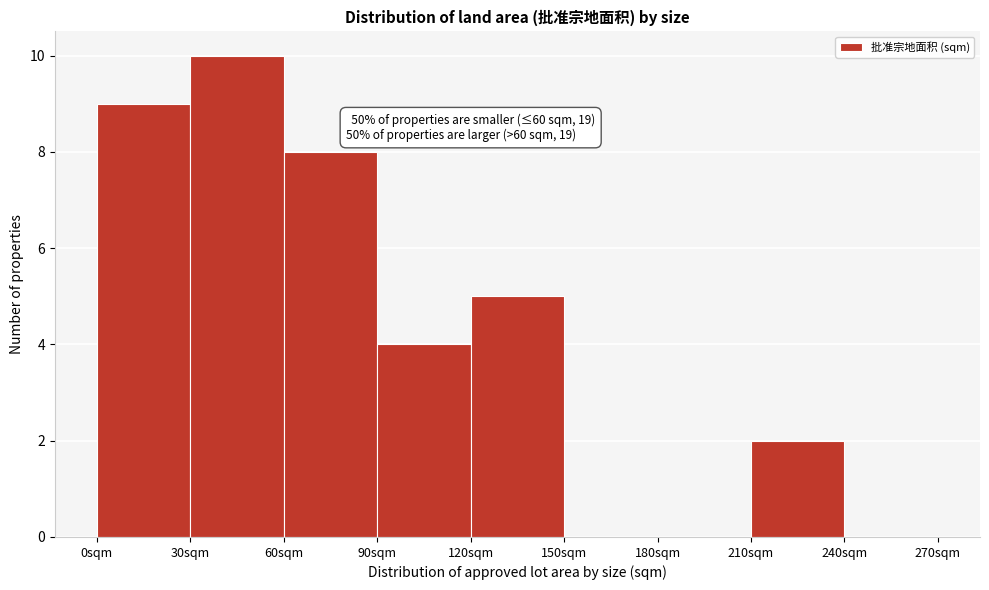

Which range on the x-axis has the tallest bar?

30 to 60